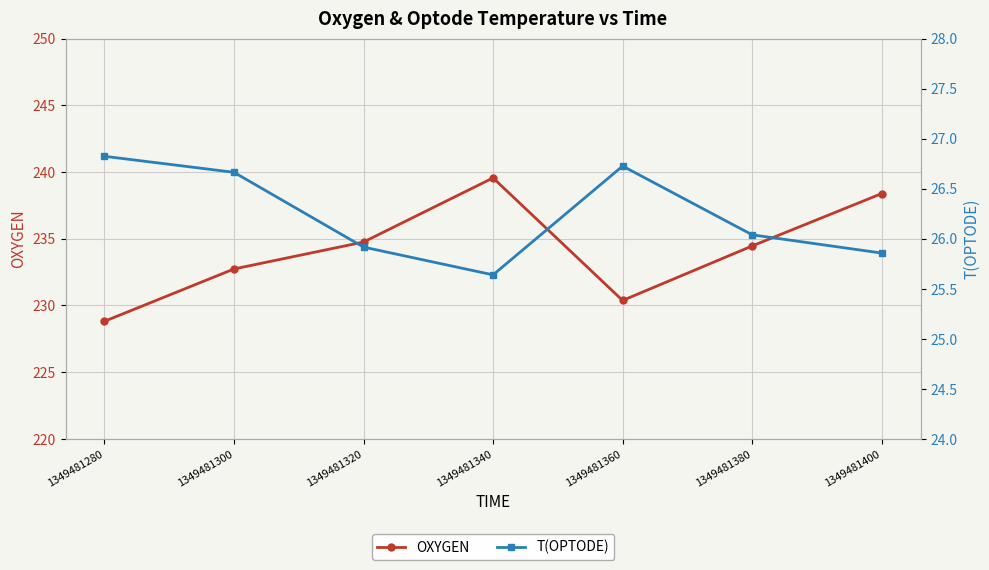

At which category is the sum across all series the highest?

1349481340